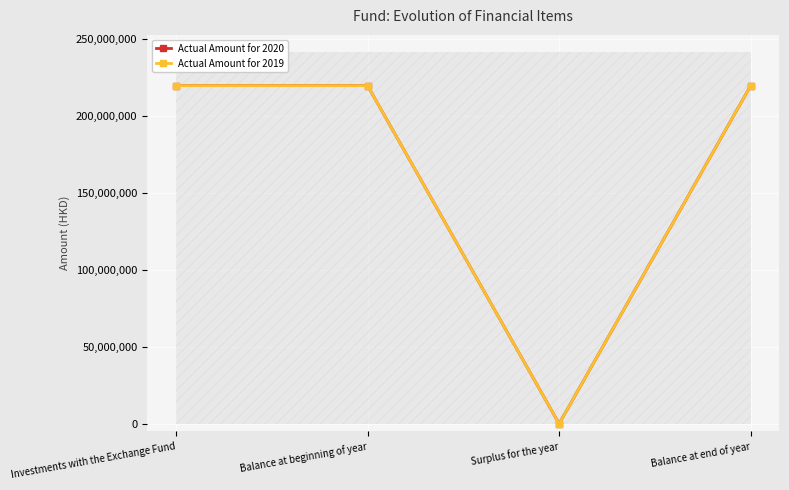

Reading left to right, what are all the values shown in this chart?

Actual Amount for 2020: Investments with the Exchange Fund=219729659	Balance at beginning of year=219729659	Surplus for the year=0	Balance at end of year=219729659
Actual Amount for 2019: Investments with the Exchange Fund=219729659	Balance at beginning of year=219729659	Surplus for the year=0	Balance at end of year=219729659